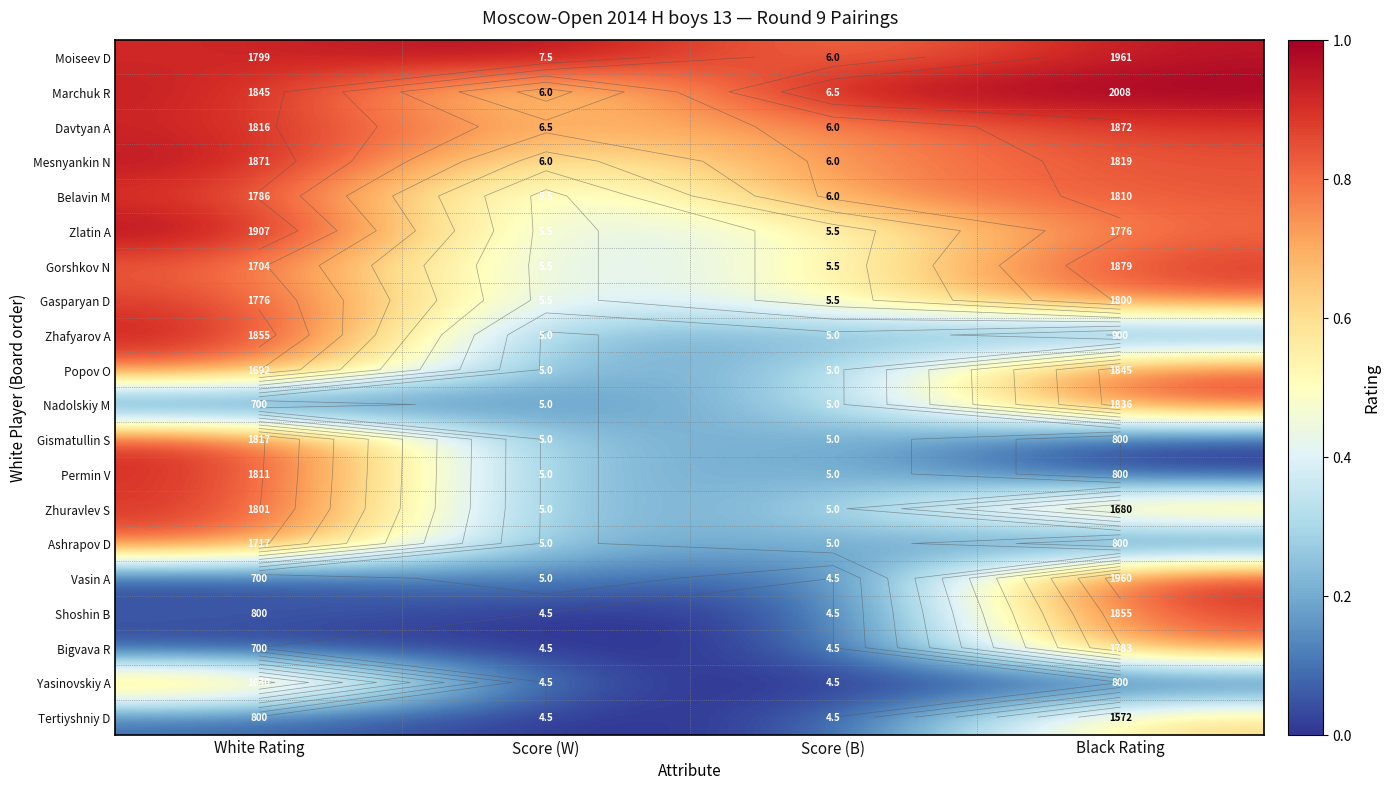

At how many categories does at least one series exceed 0?

4